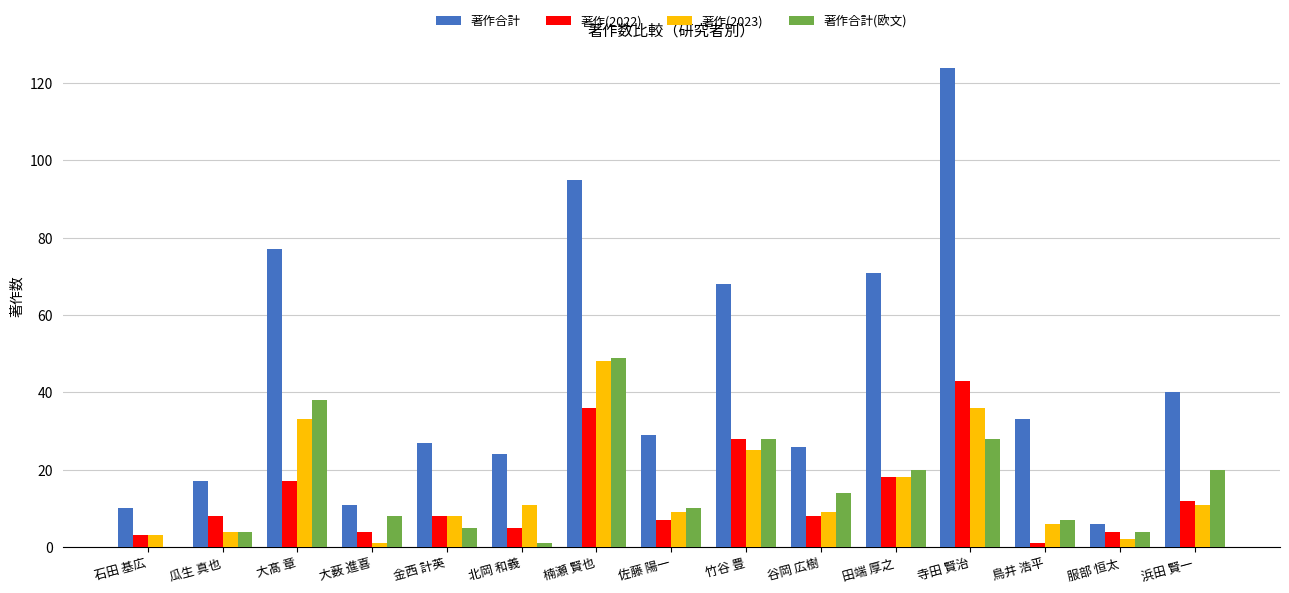

What is the sum of all 著作(2023) values?

224